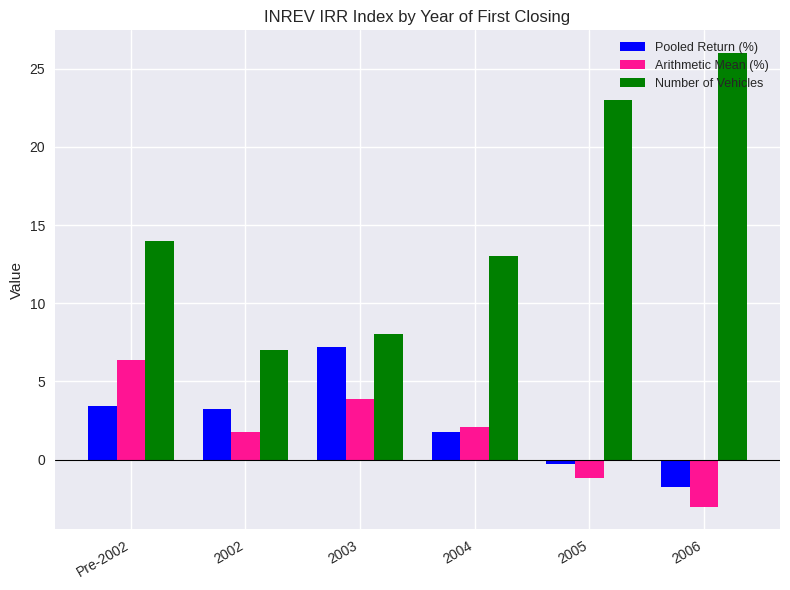

What is the difference between the Arithmetic Mean (%) values at Pre-2002 and 2002?

4.6